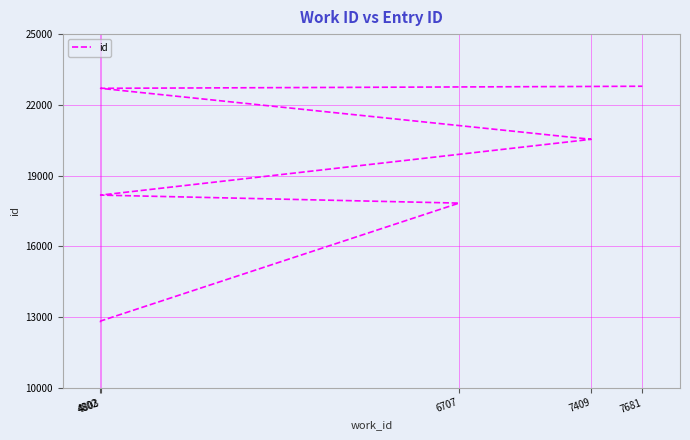

Reading left to right, transcribe all the data shown in this chart.

12779	12784	12833	17832	17833	18172	20539	22700	22701	22789